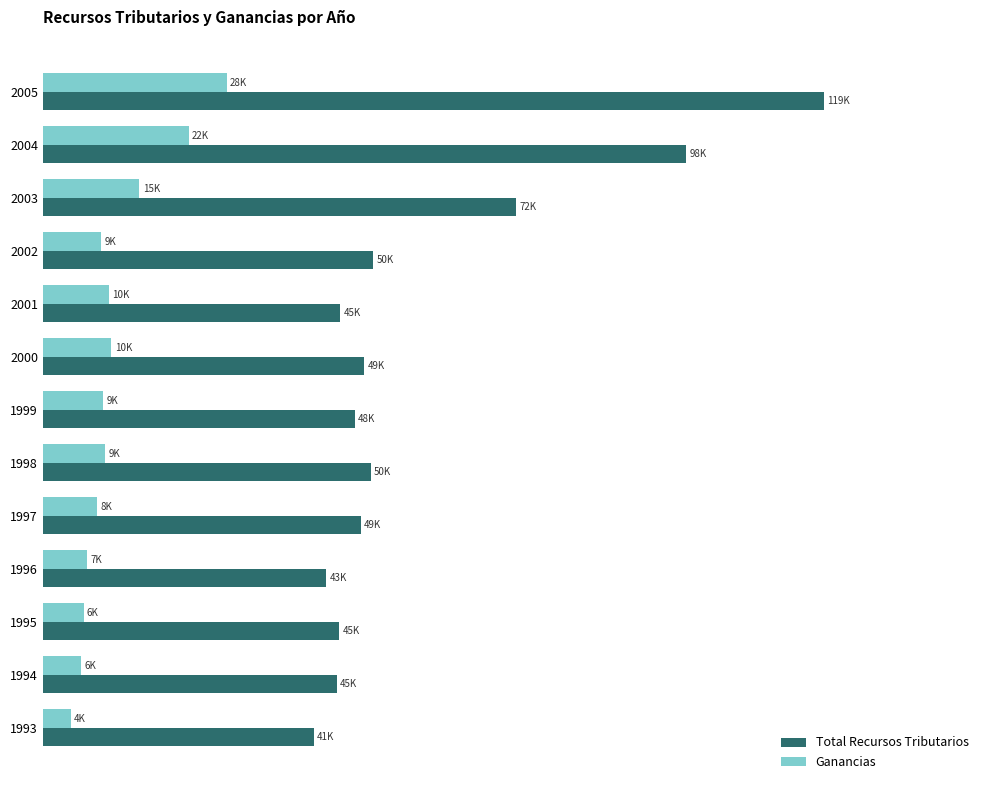

What is the value of the Total Recursos Tributarios bar at the 8th from the left?

49102.4